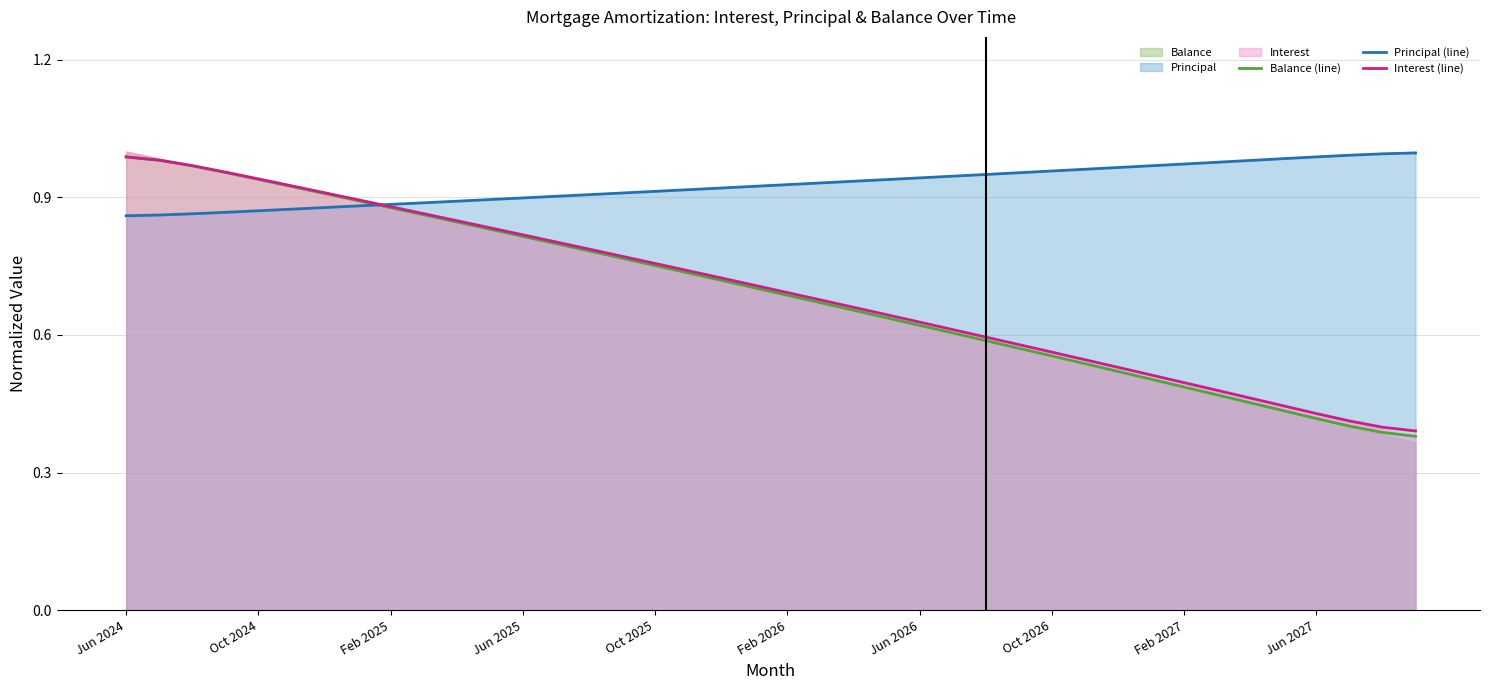

What is the value of the Interest (line) point at the 13th from the left?

0.8